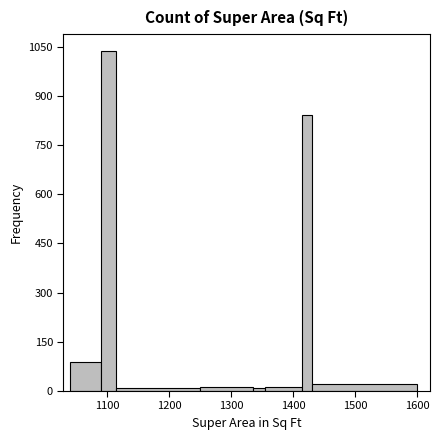

Read against the x-axis, roughly where is the centre of the tallest bar?

1100